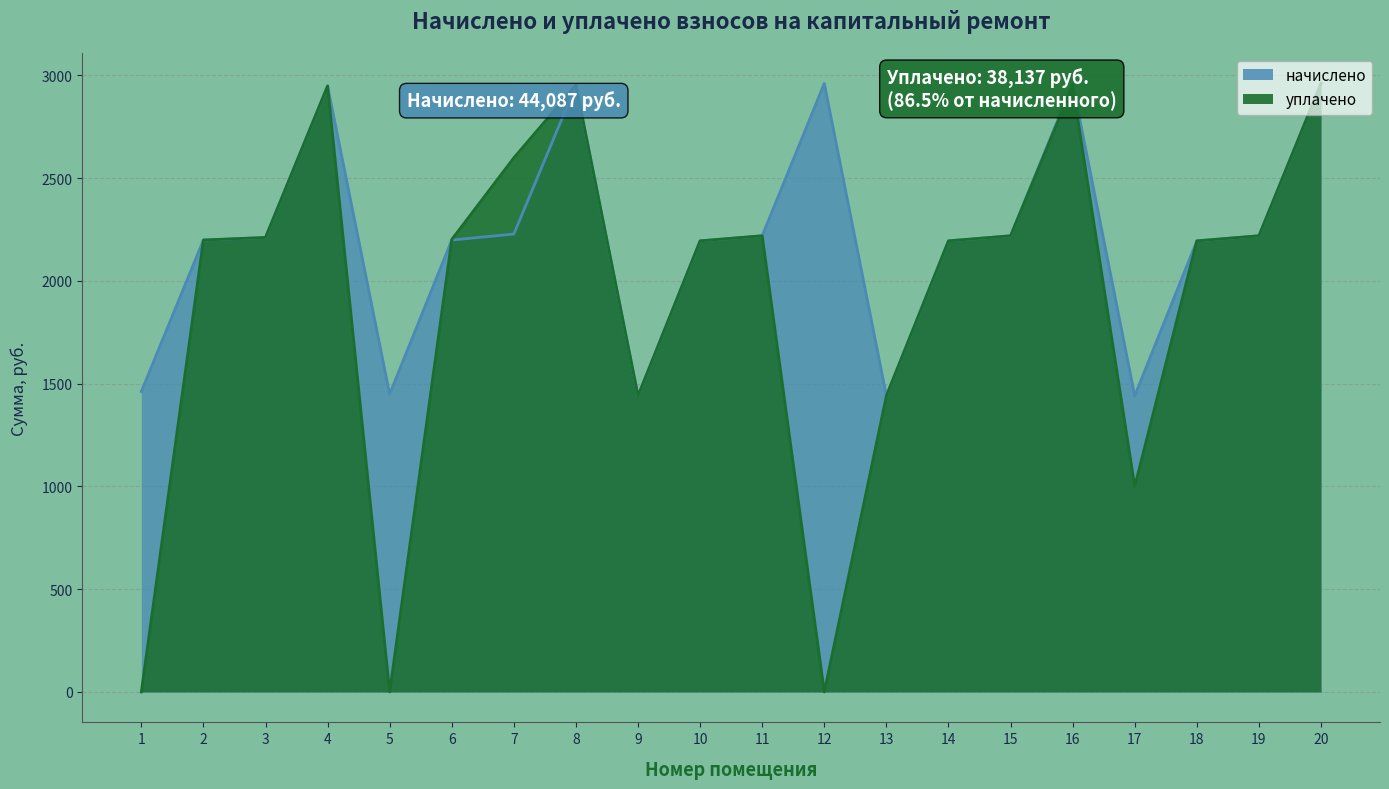

True or false: уплачено has a value of 1440.7 at 13.

True